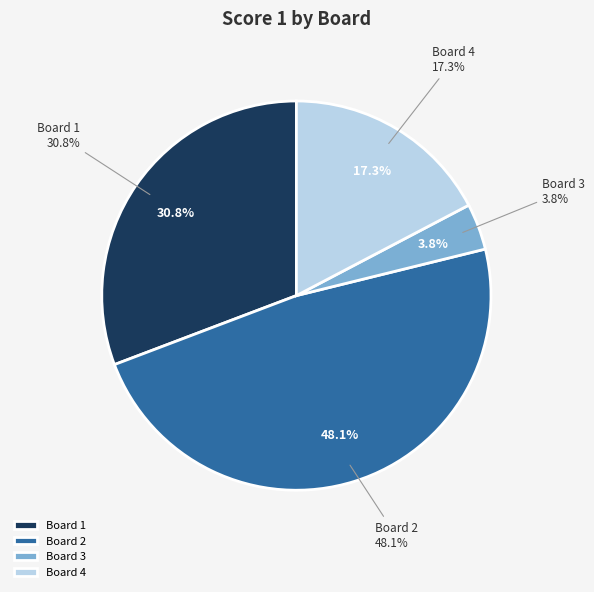

To the nearest percent, what portion does Board 3 represent?

4%